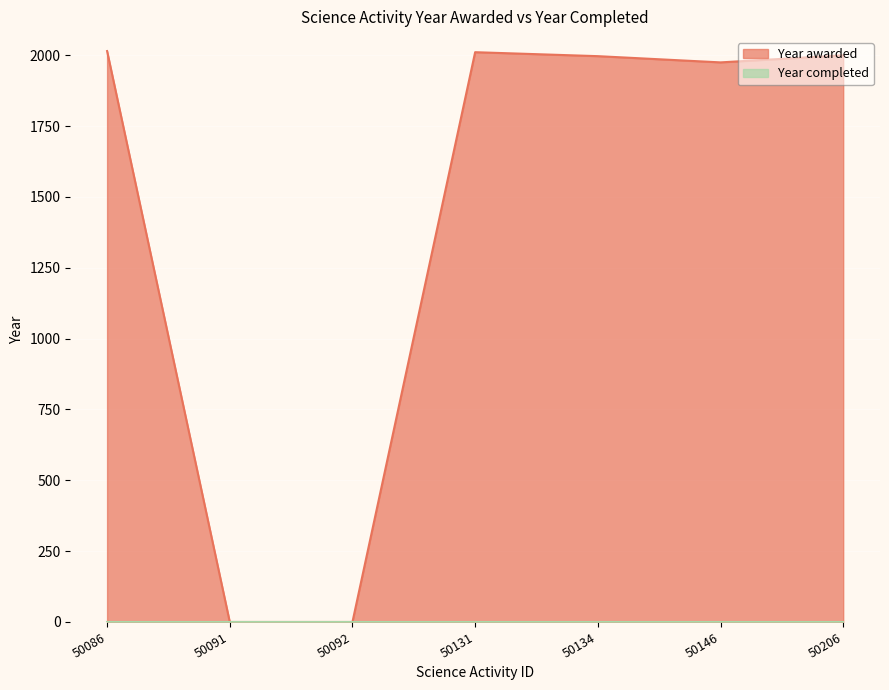

Does the chart display data point markers on the line(s)?

No